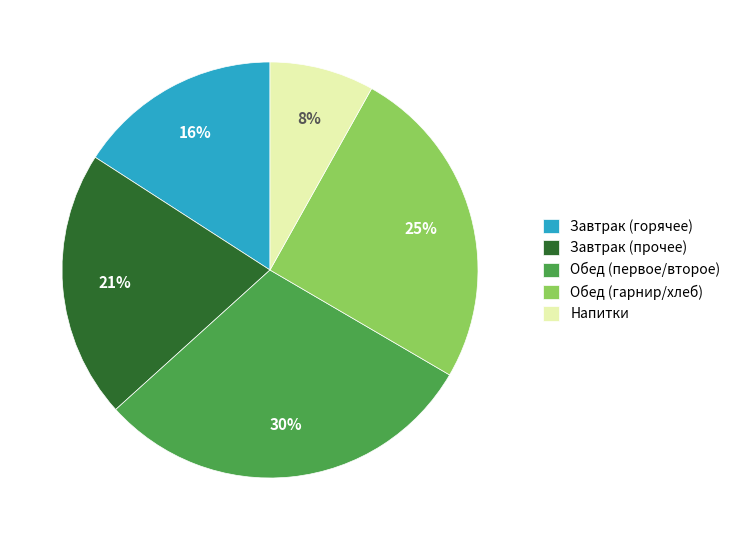

Is the sum of Завтрак (прочее) and Обед (гарнир/хлеб) greater than half?

No